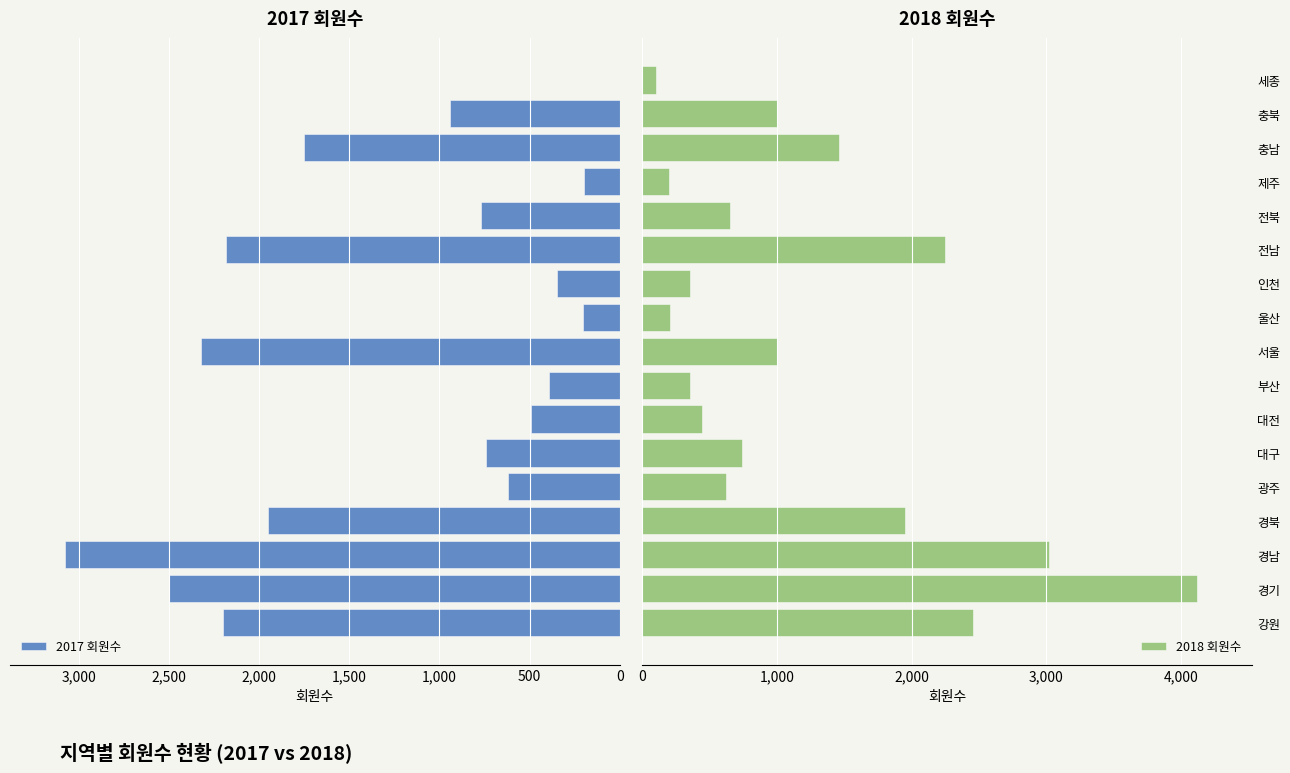

What is the sum of the 2018 회원수 values at 전북 and 강원?

3107